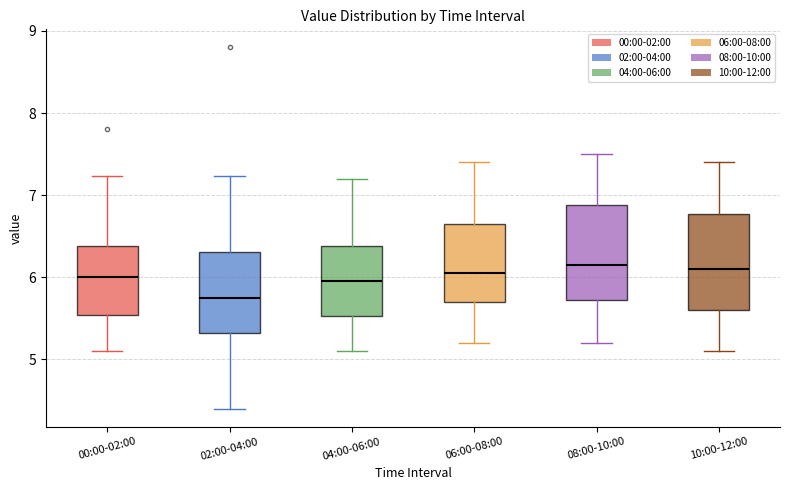

Where does the lower whisker of the box for 02:00-04:00 end on the y-axis? The values are not printed on the chart, so give them approximately, as read against the axis.

4.4